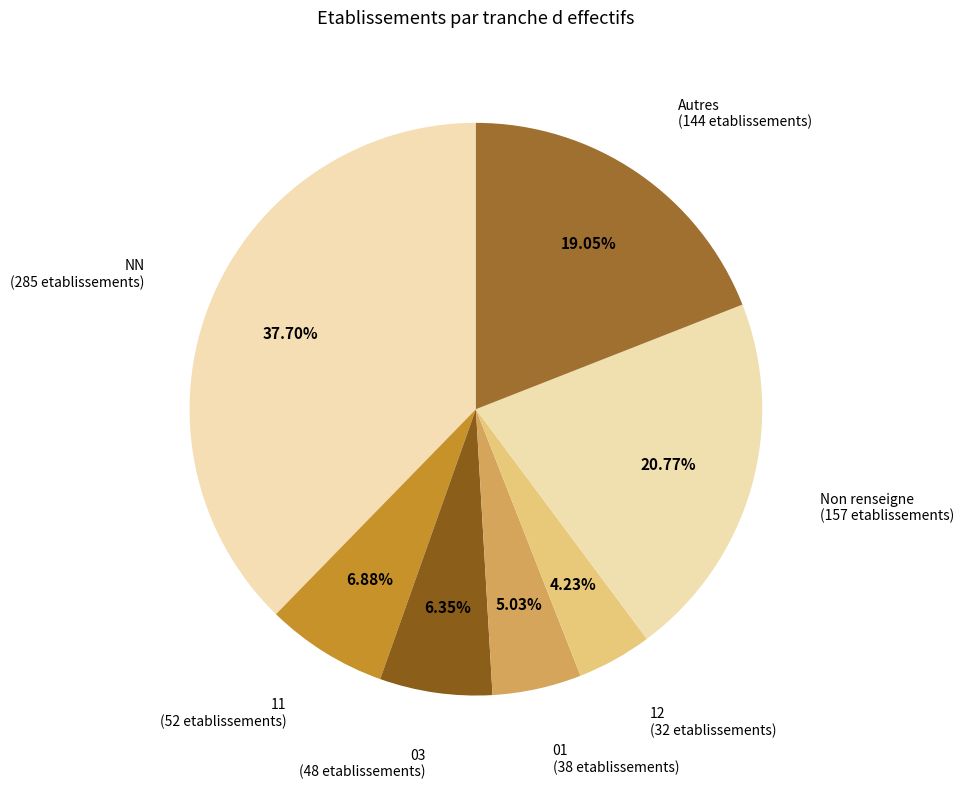

Does 11 represent more than half of the total?

No